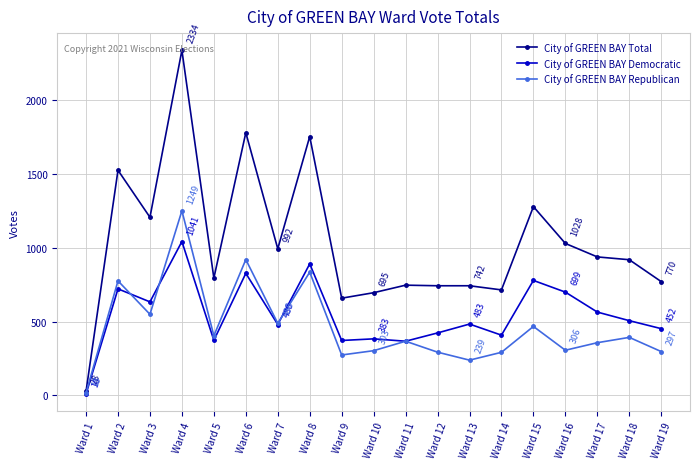

The value of City of GREEN BAY Total at Ward 10 is 695. True or false?

True